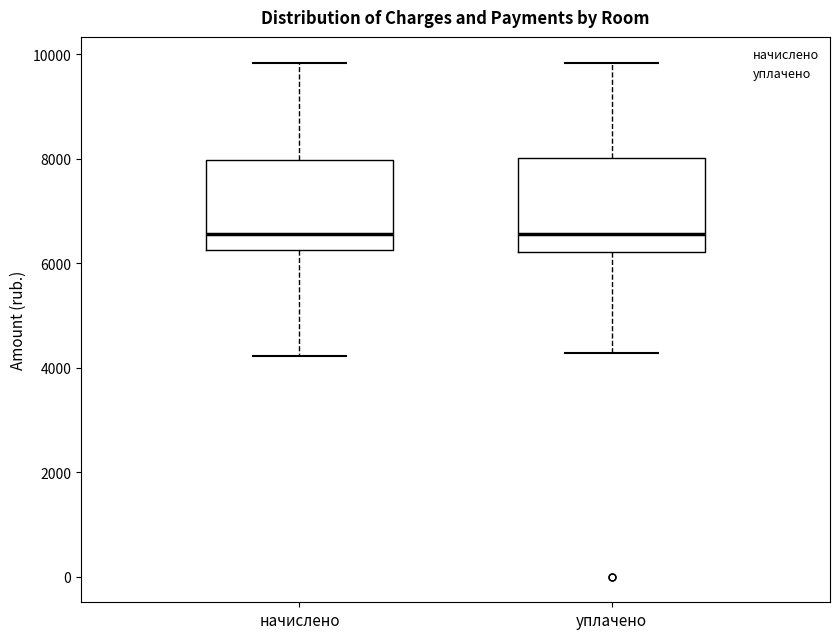

Where does the median line of the box for уплачено sit on the y-axis? The values are not printed on the chart, so give them approximately, as read against the axis.

6600